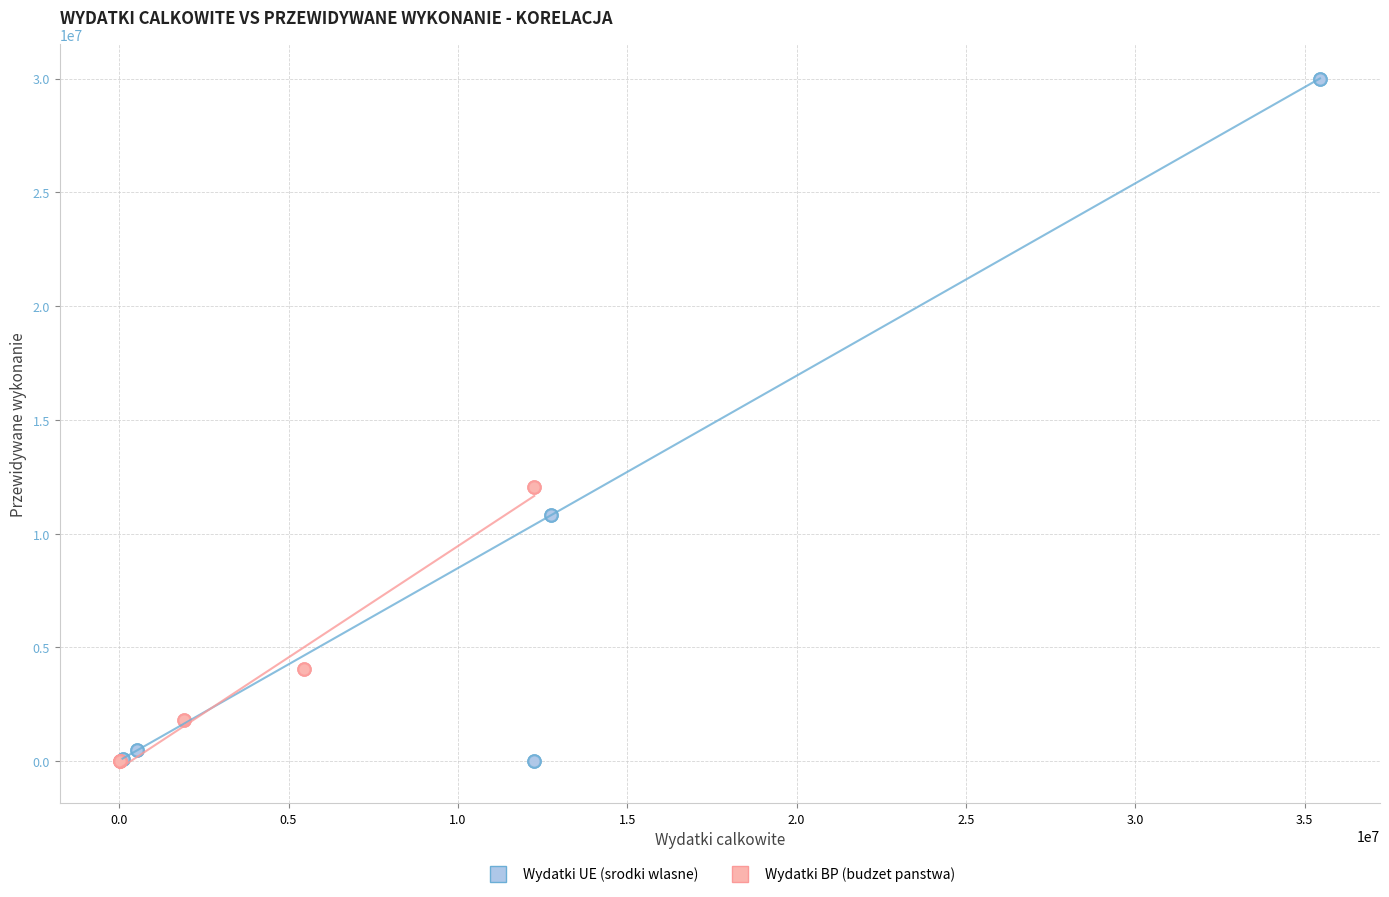

Which series has the largest Y range (max minus min)?

Wydatki UE (srodki wlasne)